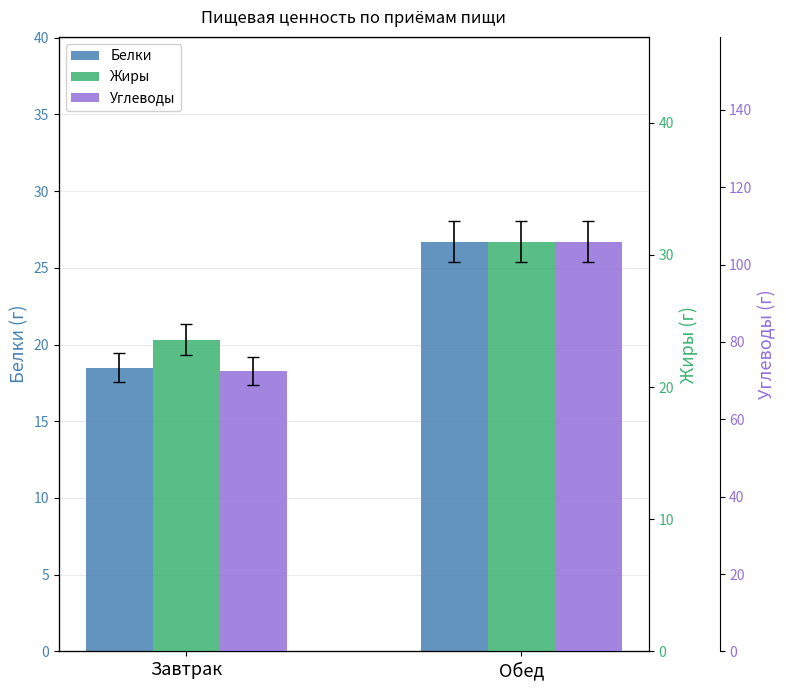

What is the sum of all Белки values?

45.2